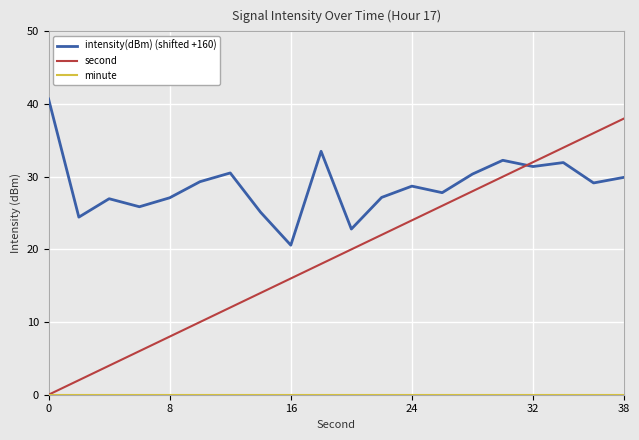

Does the chart have visible grid lines?

Yes